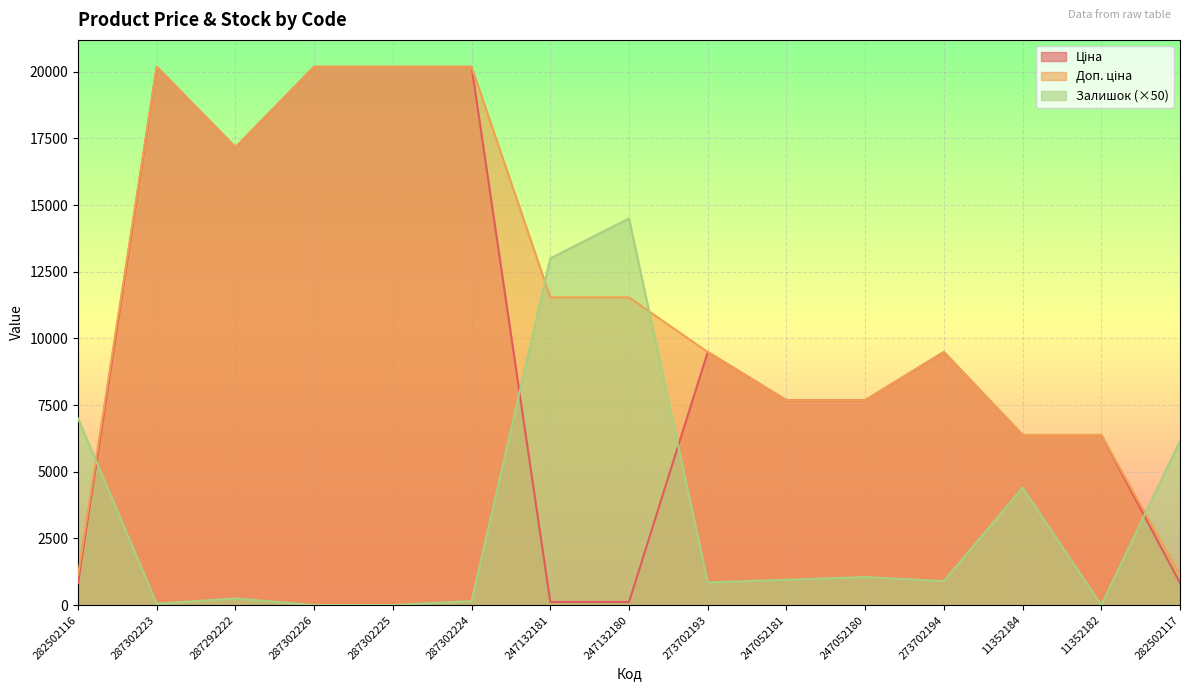

Is it true that Доп. ціна equals 6452.7 at 247132181?

False